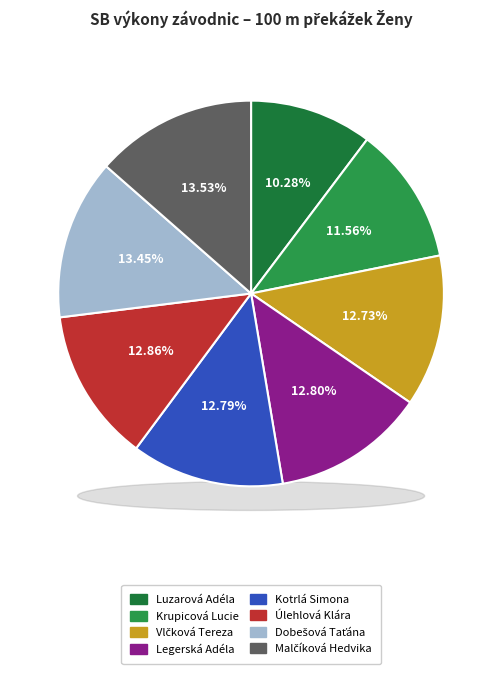

Is it true that Malčíková Hedvika is 3% of the pie?

False